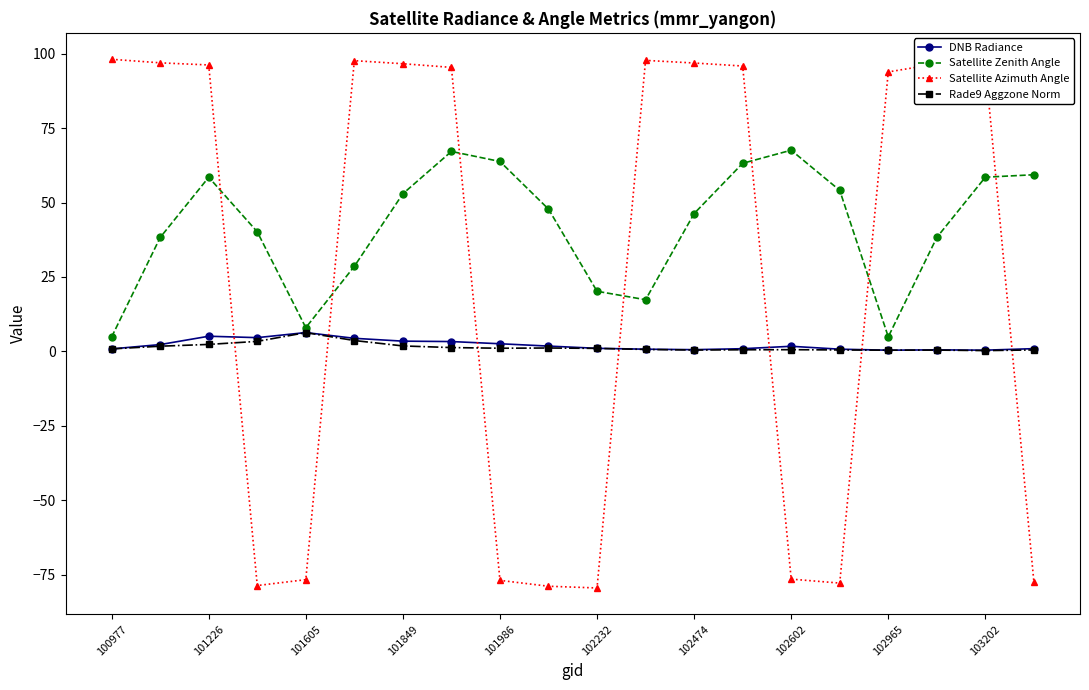

What is the smallest value displayed?

-79.5